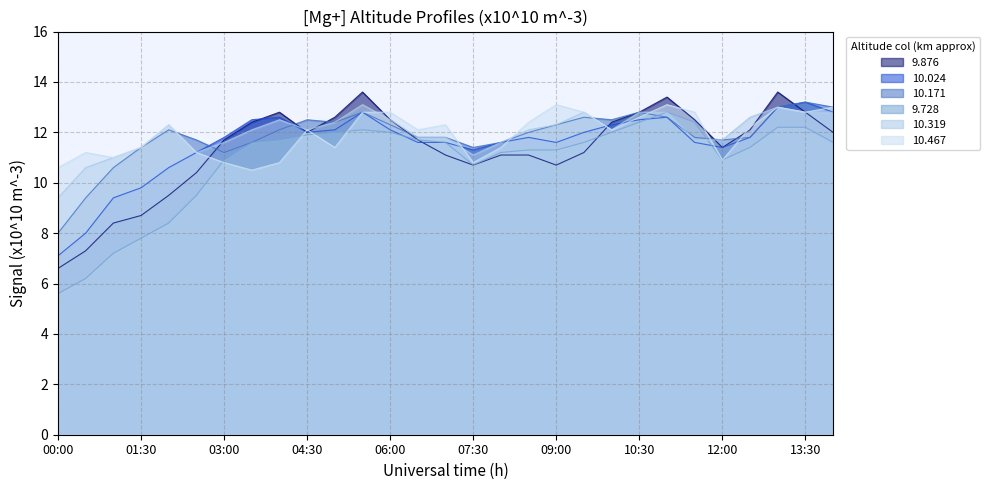

Reading left to right, extract all data points from this chart.

9.876: 6.6	7.3	8.4	8.7	9.5	10.4	11.7	12.4	12.8	12.0	12.6	13.6	12.5	11.7	11.1	10.7	11.1	11.1	10.7	11.2	12.4	12.8	13.4	12.5	11.4	12.1	13.6	12.8	12.0
10.024: 7.1	8.0	9.4	9.8	10.6	11.2	11.8	12.5	12.6	12.0	12.1	12.8	12.1	11.6	11.6	11.3	11.6	11.8	11.6	12.0	12.3	12.5	12.6	11.6	11.4	11.8	13.0	13.2	12.8
10.171: 8.0	9.4	10.6	11.4	12.1	11.7	11.2	11.6	12.1	12.5	12.4	12.8	12.3	11.8	11.8	11.4	11.6	12.0	12.3	12.6	12.5	12.8	12.6	11.8	11.7	11.8	13.0	13.2	13.0
9.728: 5.6	6.2	7.2	7.8	8.4	9.5	10.9	11.6	11.7	11.9	12.0	12.1	12.0	11.7	11.6	10.7	11.2	11.3	11.3	11.6	12.0	12.4	12.8	12.4	10.9	11.4	12.2	12.2	11.6
10.319: 9.4	10.6	11.0	11.4	12.3	11.2	11.6	12.1	12.5	12.1	12.4	13.1	12.5	11.8	11.8	11.1	11.6	12.1	12.3	12.8	12.1	12.8	12.8	11.7	11.7	12.6	13.0	12.8	12.8
10.467: 10.6	11.2	11.0	11.4	12.3	11.2	10.8	10.5	10.8	12.1	11.4	12.8	12.8	12.1	12.3	10.8	11.4	12.4	13.1	12.8	12.1	12.6	13.1	12.8	10.9	12.2	13.0	12.8	13.0